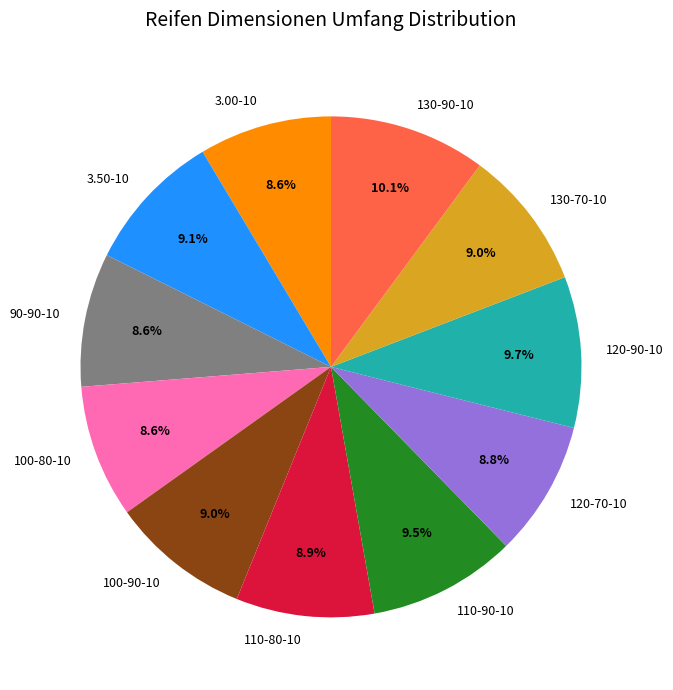

What is the ratio of the value at 120-70-10 to the value at 100-90-10?

1.0